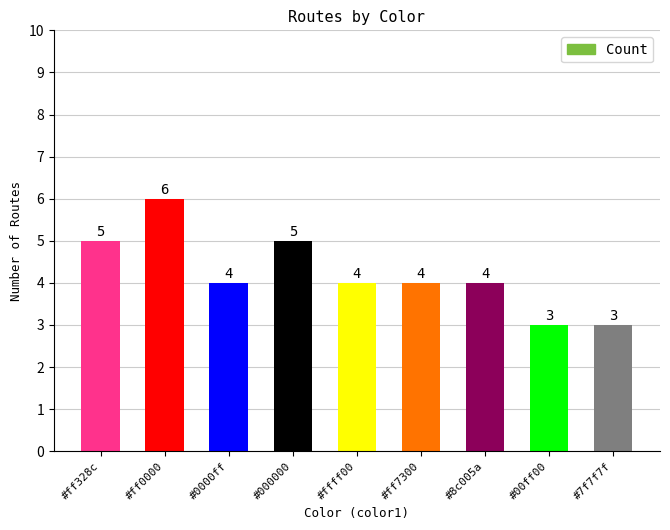

Are the bars horizontal?

No